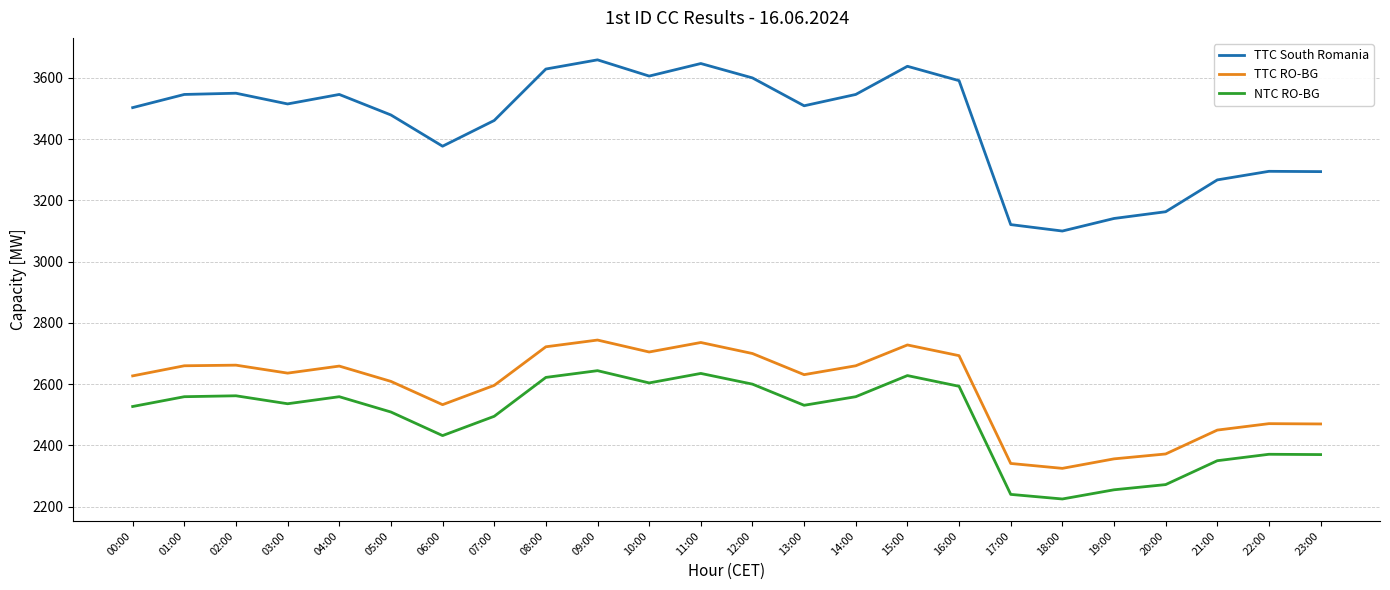

What is the average value of the NTC RO-BG series?

2487